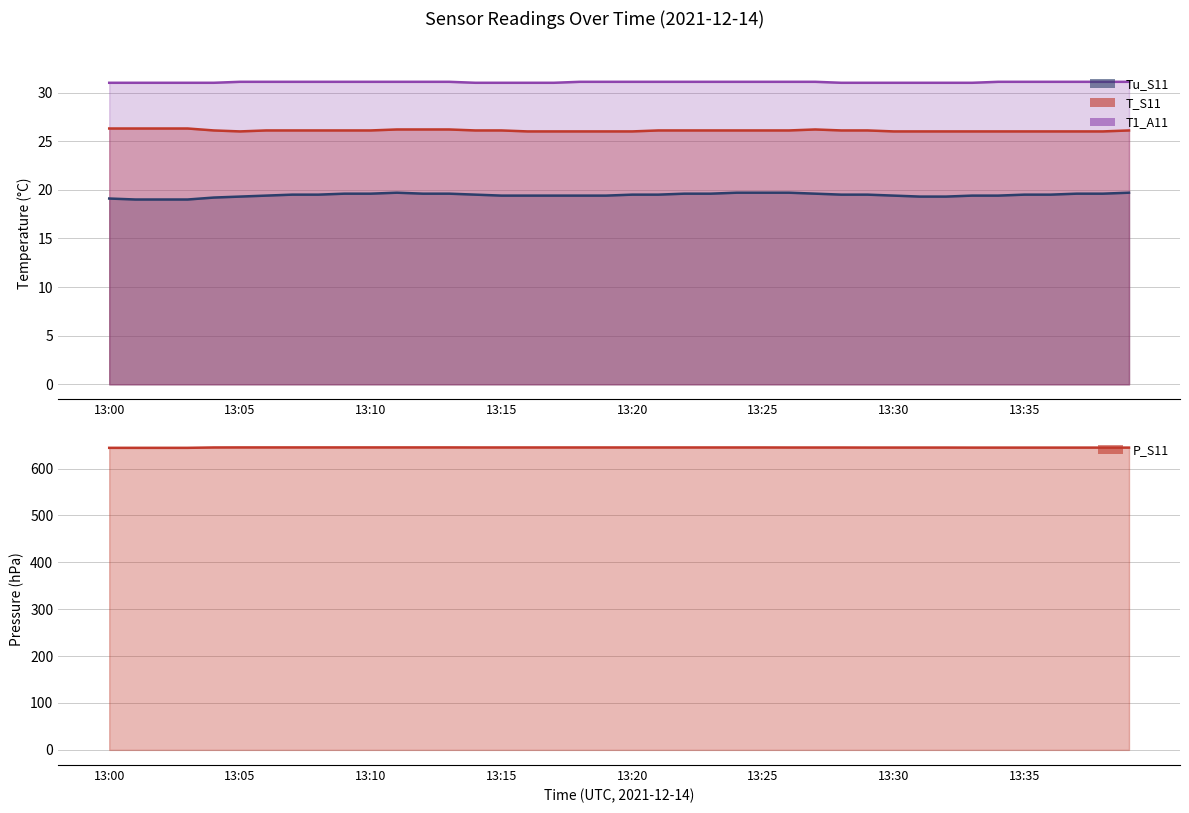

Is the value of T1_A11 at 13:21 greater than the value of T_S11 at 13:05?

Yes